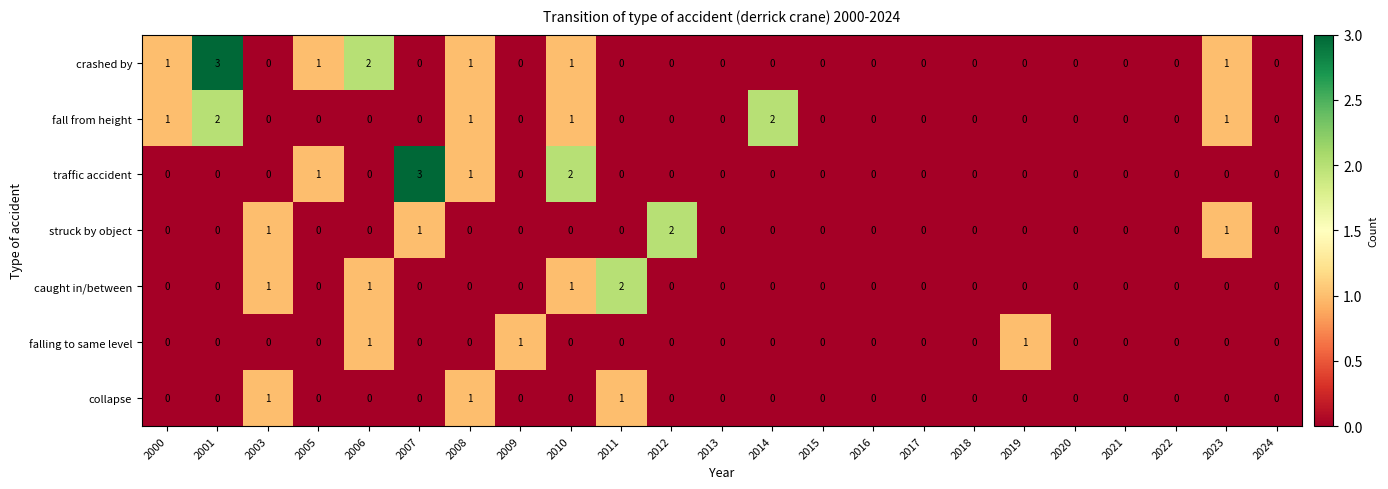

What is the maximum value shown in the chart?

3